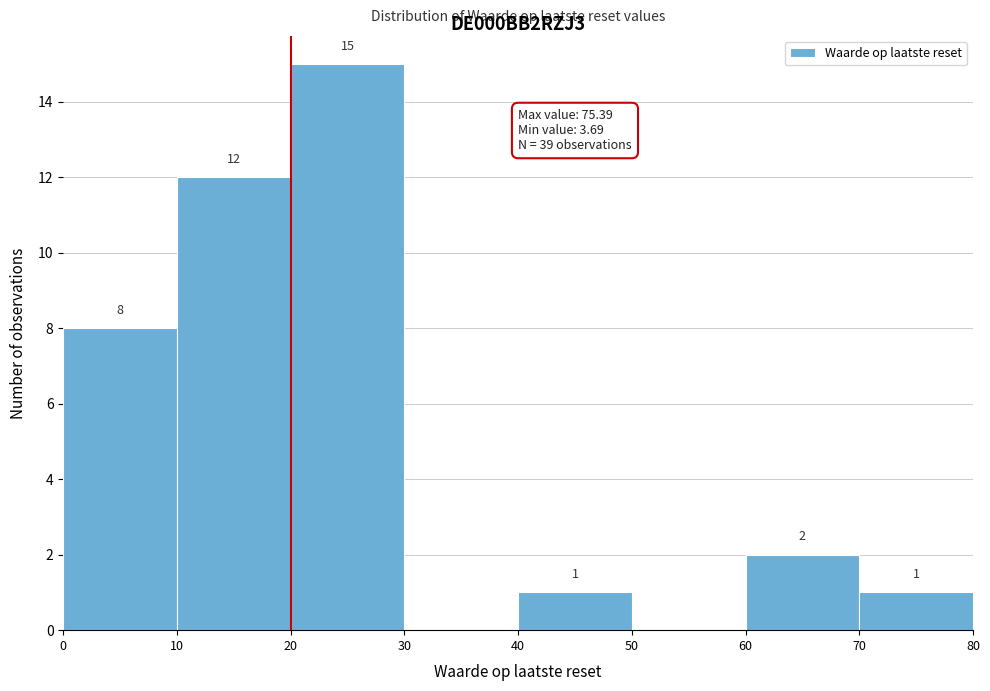

Over which range of the x-axis is the bar tallest?

20 to 30